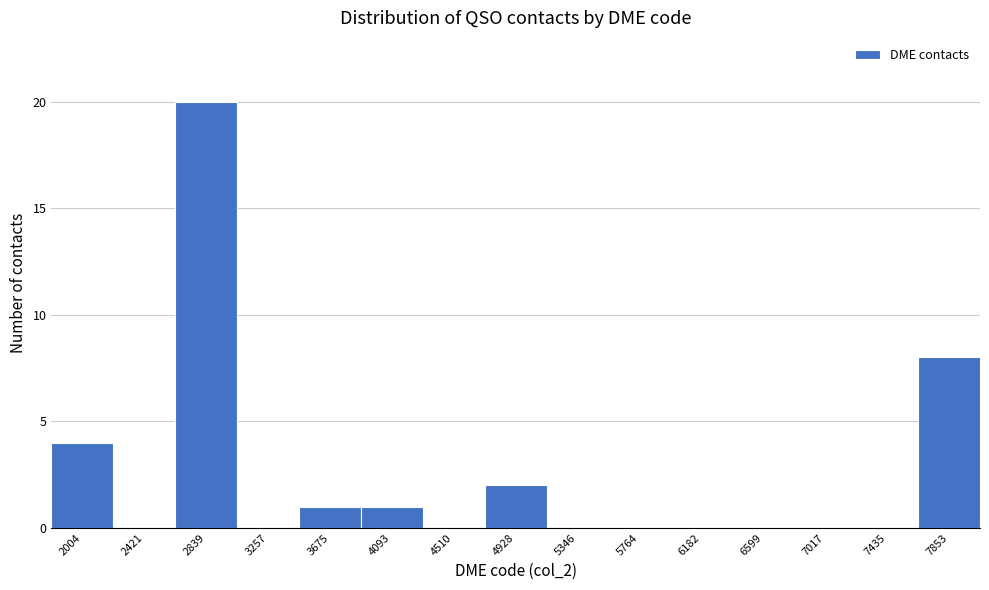

Reading right to left, what are all the values shown in this chart?

7853=8	7435=0	7017=0	6599=0	6182=0	5764=0	5346=0	4928=2	4510=0	4093=1	3675=1	3257=0	2839=20	2421=0	2004=4